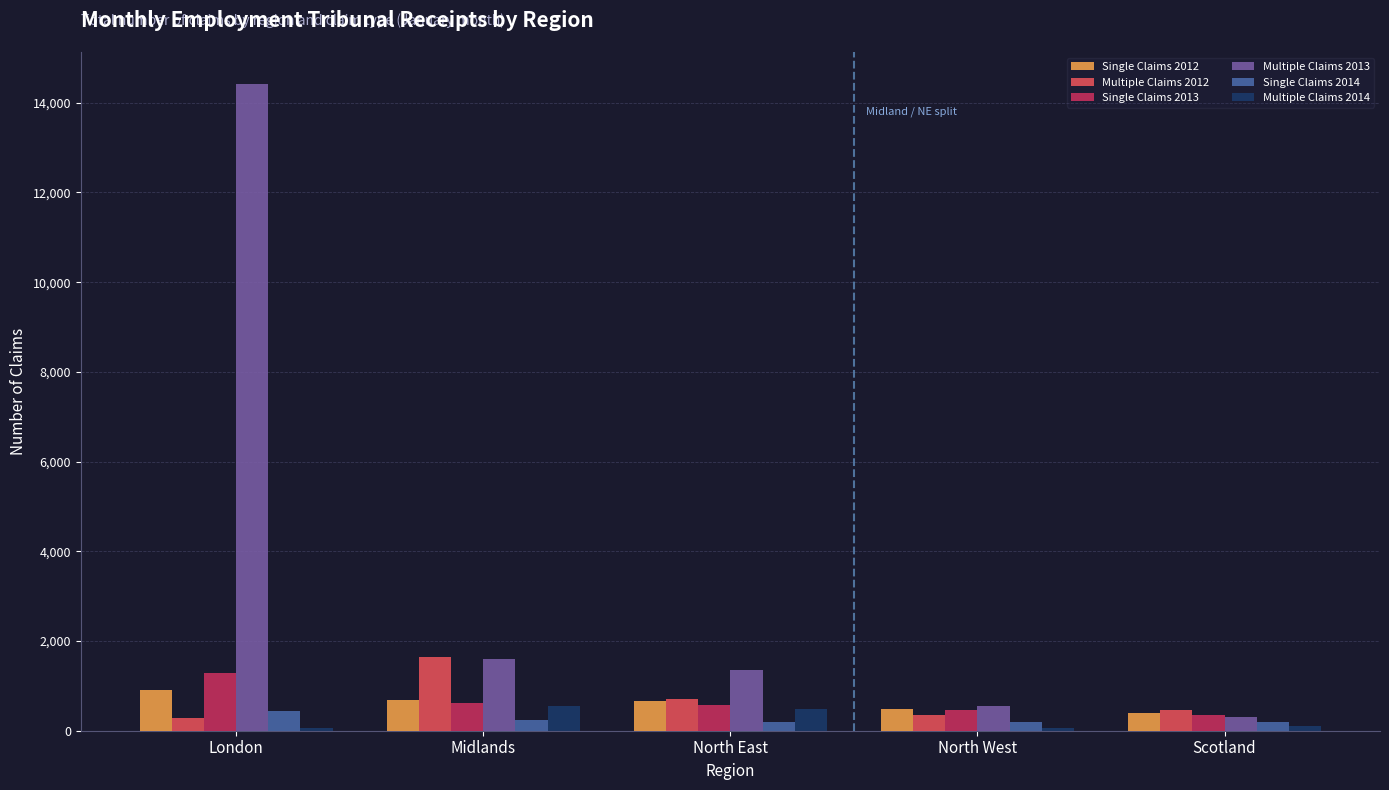

Which label corresponds to the largest value in the chart?

London